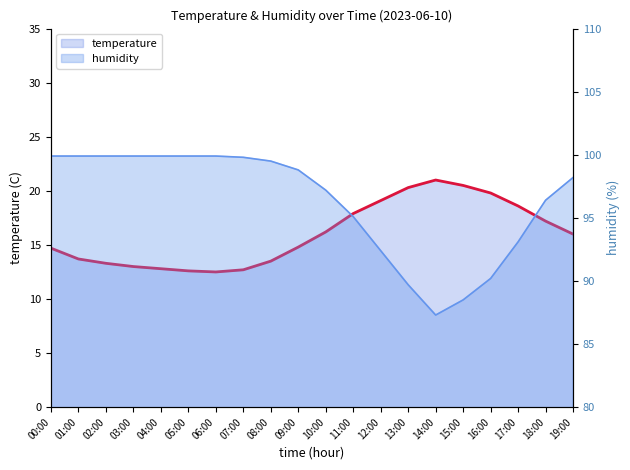

The value of humidity at 00:00 is 99.9. True or false?

True